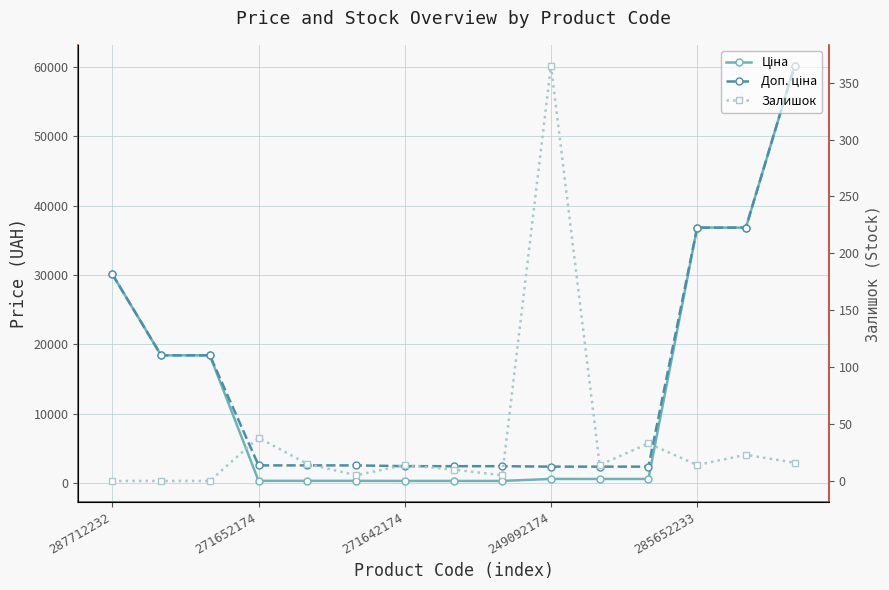

True or false: Доп. ціна and Ціна intersect in this chart.

False